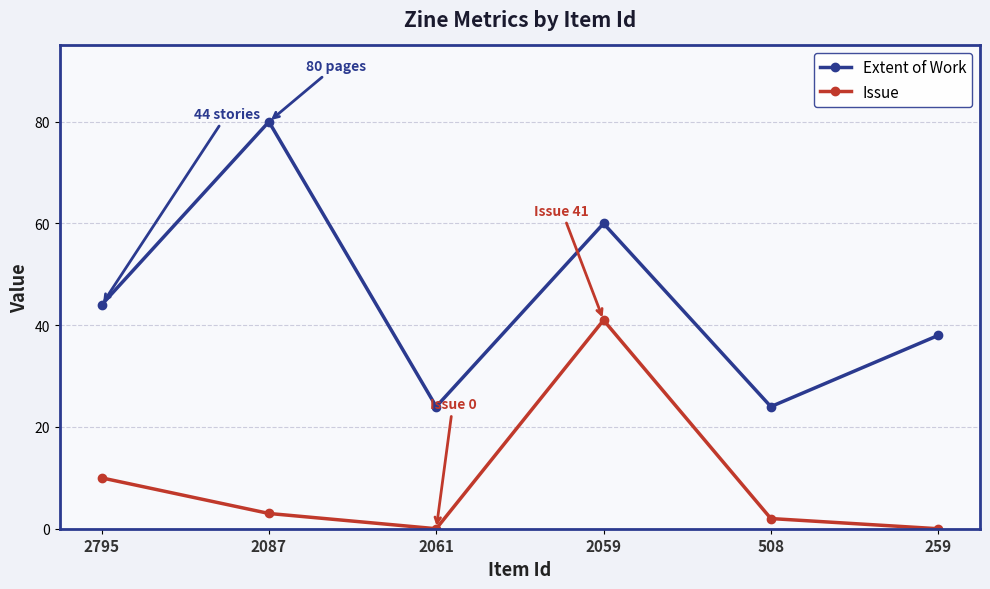

Rank the series by their average value, from lowest to highest.

Issue, Extent of Work